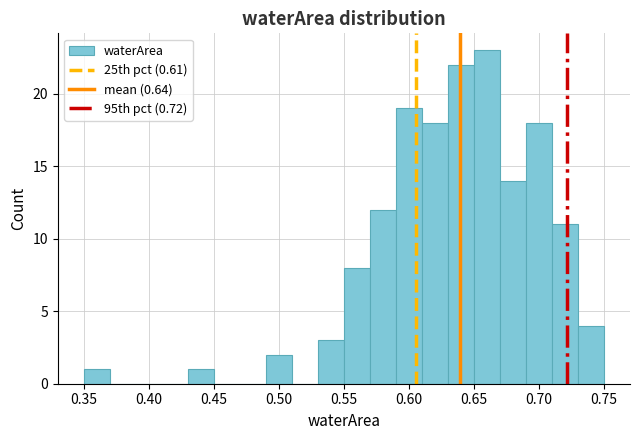

Reading left to right, transcribe this chart: for each bar, give the range it covers on the x-axis and its height. The values are not printed on the chart, so give them approximately, as read against the axis.

0.35 to 0.37: 1
0.37 to 0.39: 0
0.39 to 0.41: 0
0.41 to 0.43: 0
0.43 to 0.45: 1
0.45 to 0.47: 0
0.47 to 0.49: 0
0.49 to 0.51: 2
0.51 to 0.53: 0
0.53 to 0.55: 3
0.55 to 0.57: 8
0.57 to 0.59: 12
0.59 to 0.61: 19
0.61 to 0.63: 18
0.63 to 0.65: 22
0.65 to 0.67: 23
0.67 to 0.69: 14
0.69 to 0.71: 18
0.71 to 0.73: 11
0.73 to 0.75: 4